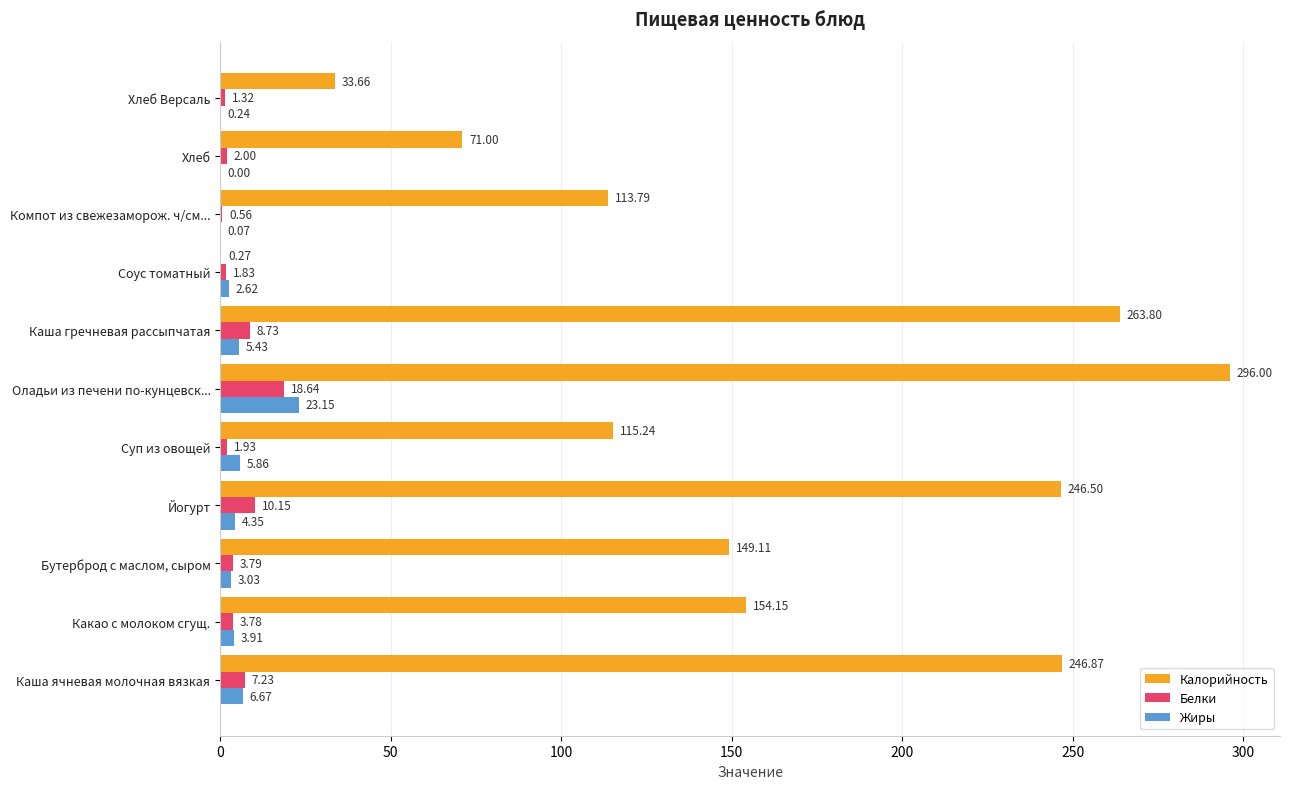

What is the sum of all Белки values?

60.0